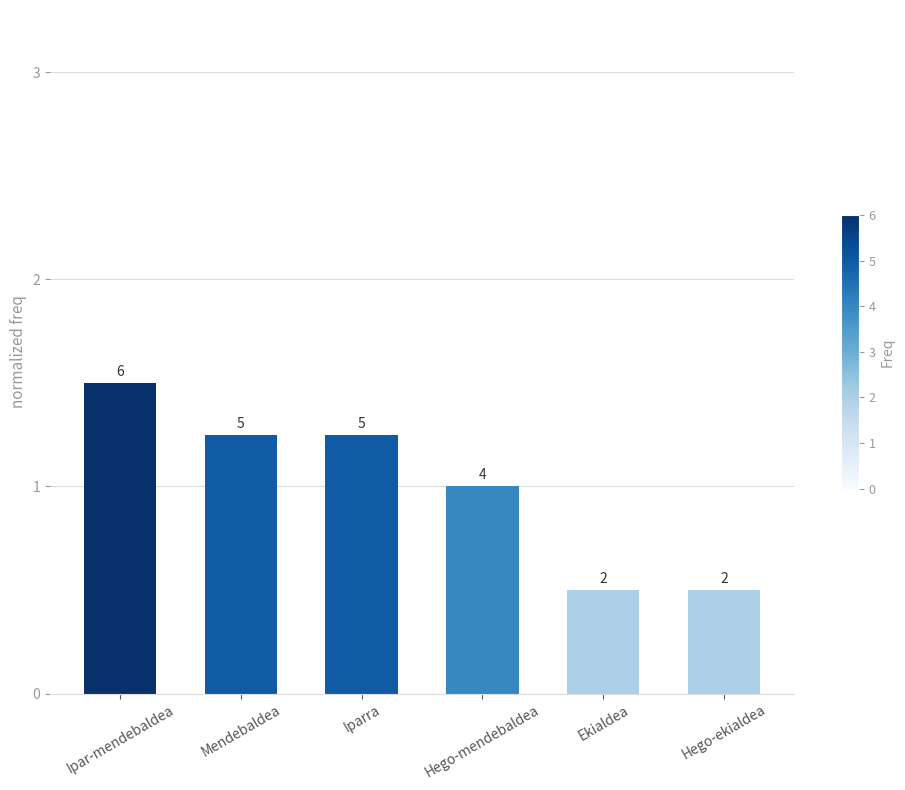

What is the average value?

1.0